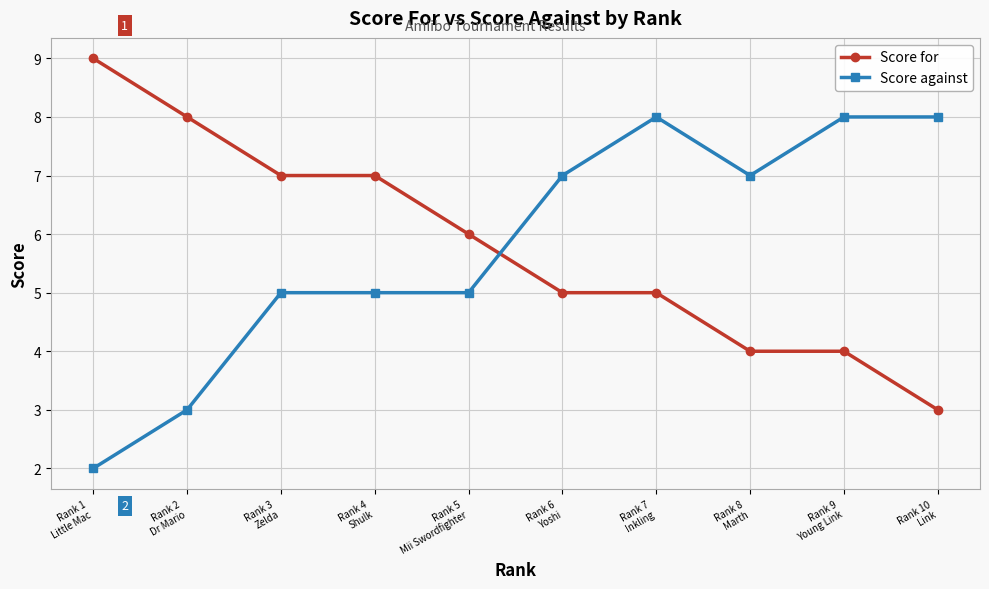

The Score against series shows 5 at Rank 5
Mii Swordfighter. True or false?

True